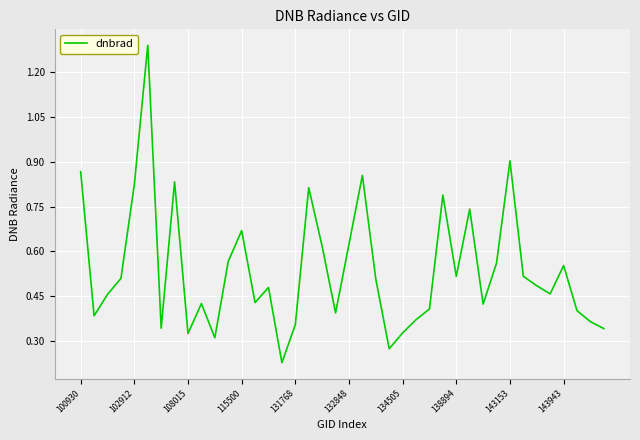

What is the greatest value displayed?

1.3